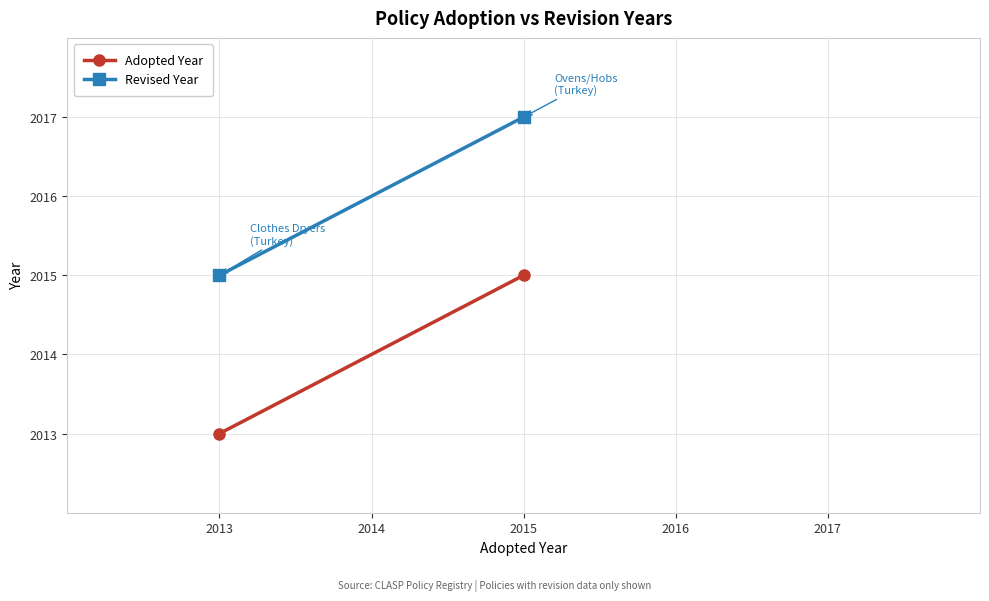

What is the value of the Adopted Year point at the 2nd from the left?

2015